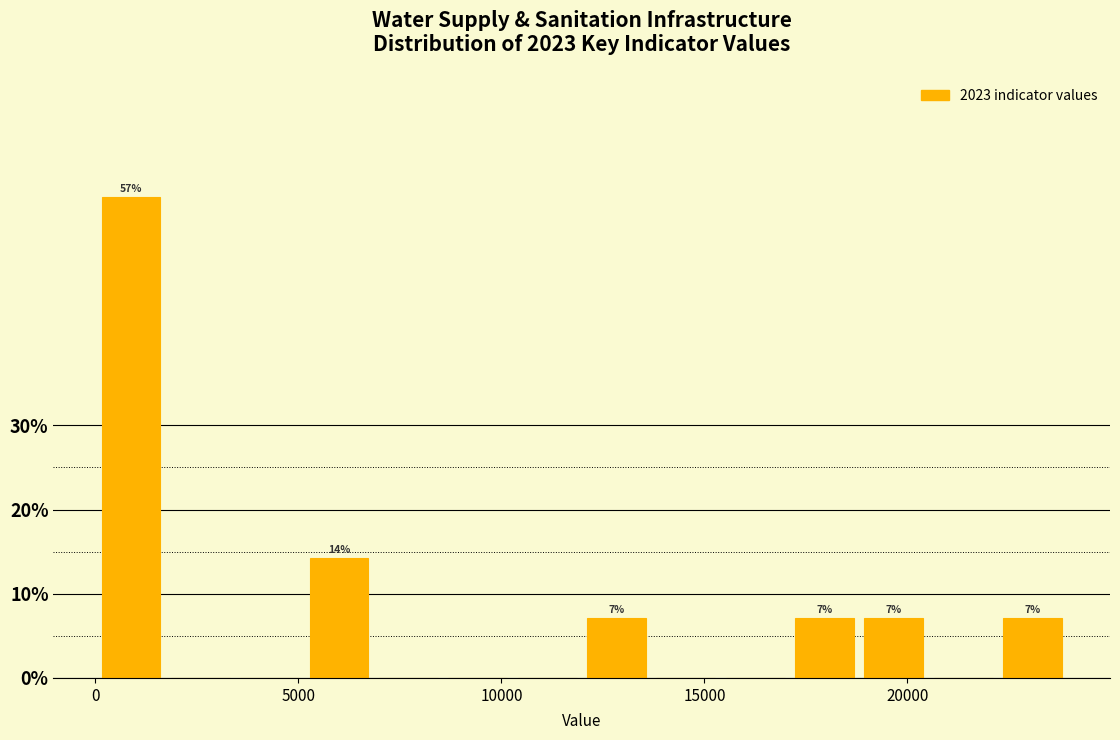

Around what value on the x-axis is the tallest bar? Give the approximate position of its centre, as read against the axis.

1000